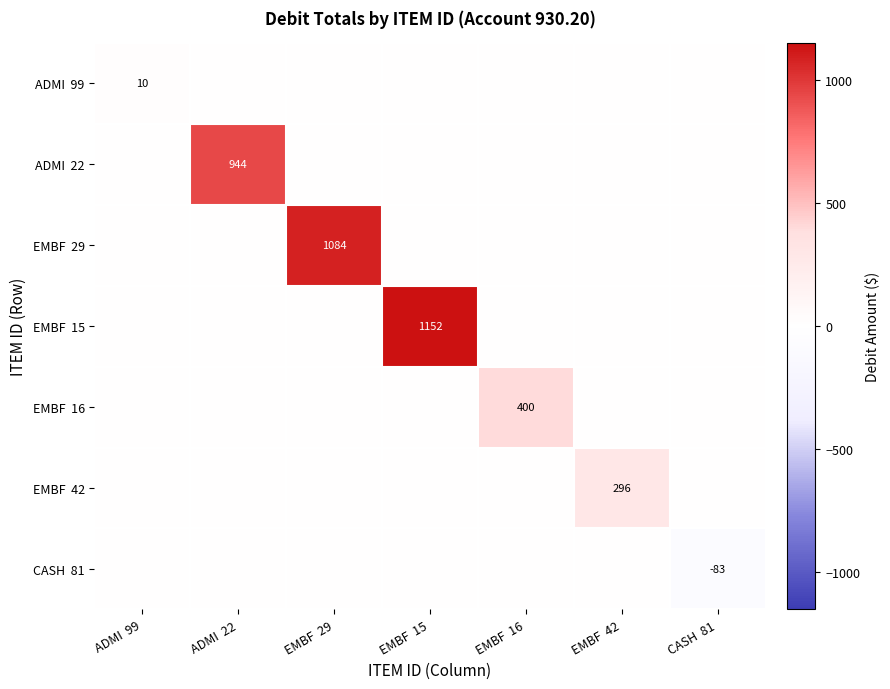

What is the smallest value displayed?

-83.2